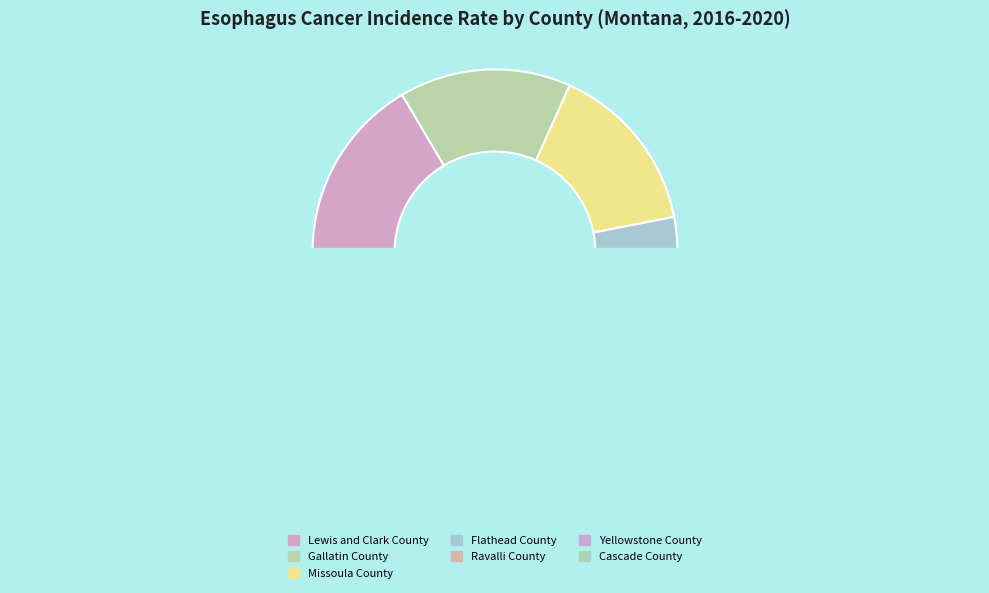

True or false: Lewis and Clark County accounts for 10% of the total.

False